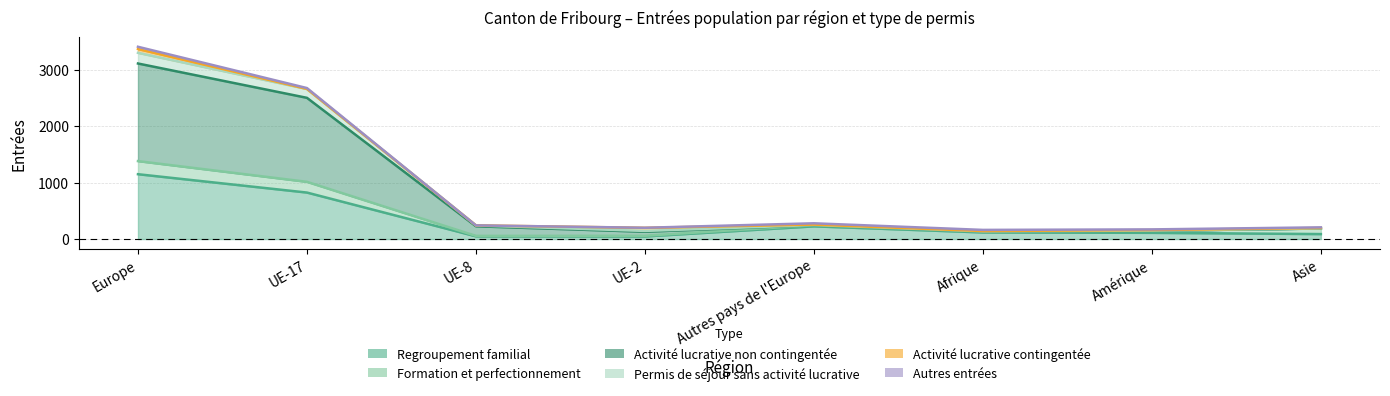

What is the difference between the Activité lucrative contingentée values at Afrique and Amérique?

17